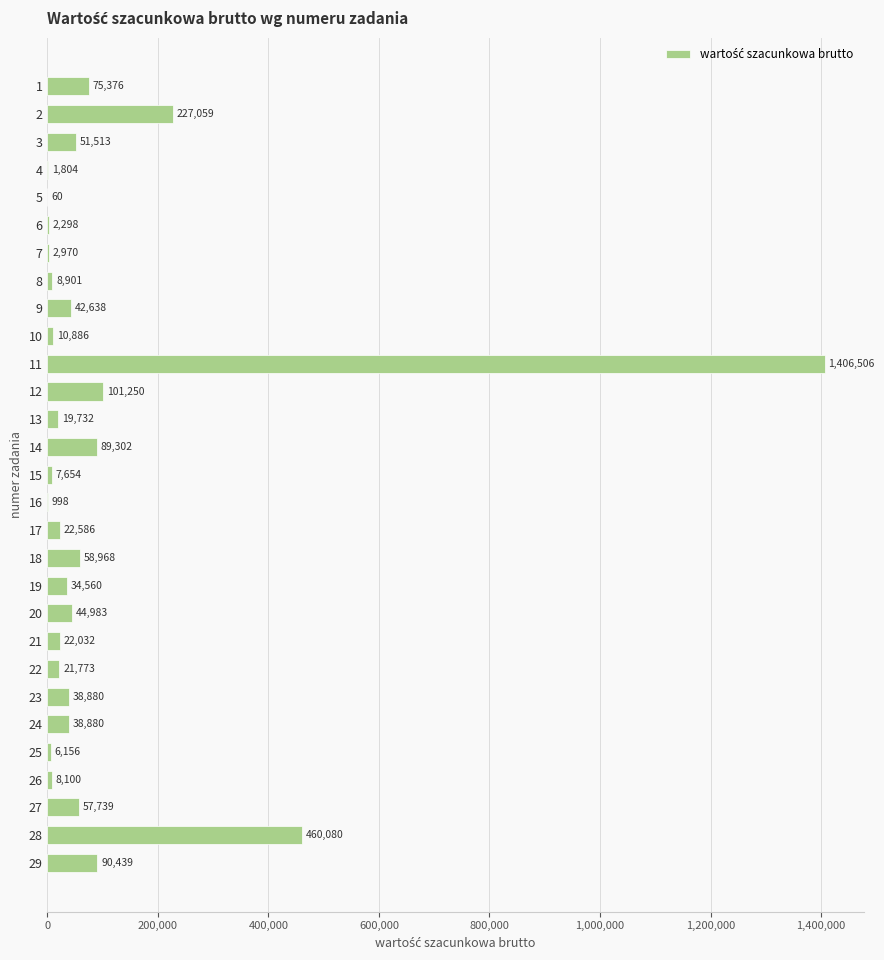

Are the bars horizontal?

Yes